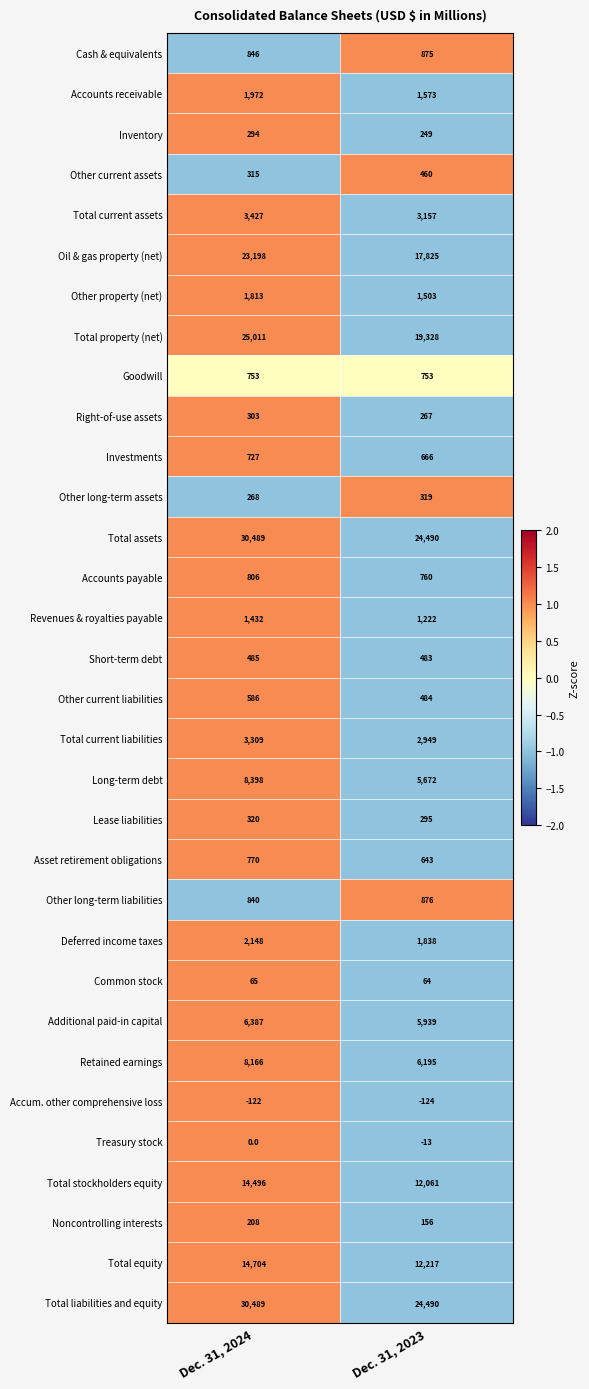

At which category is the sum across all series the highest?

Dec. 31, 2024